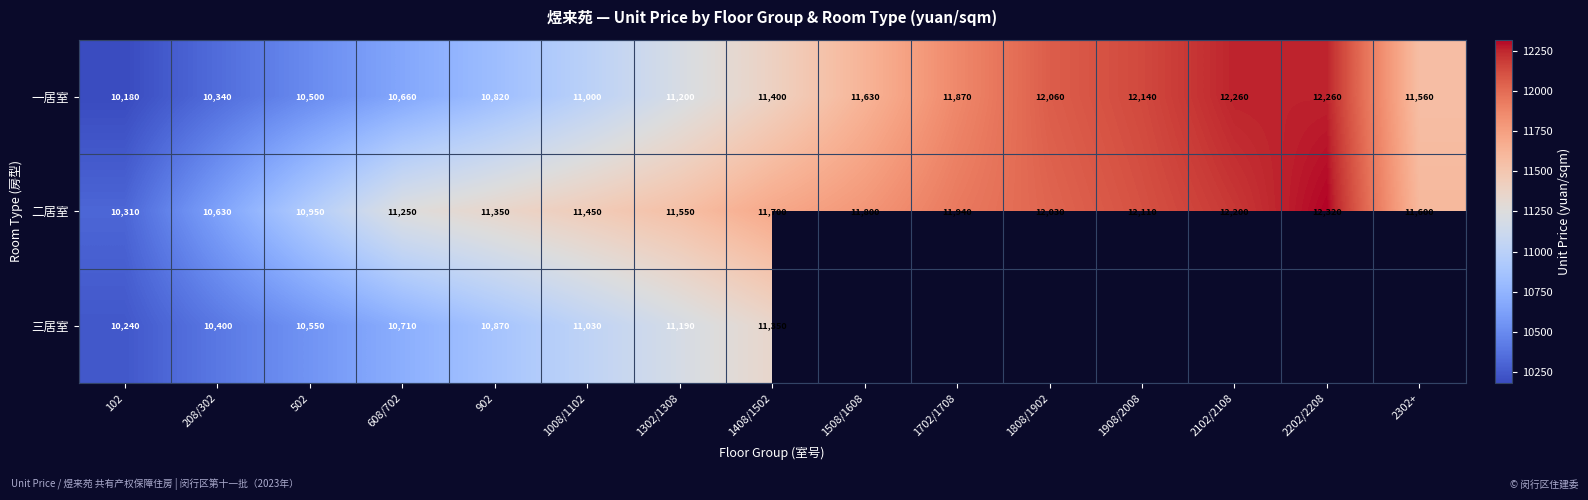

Is the value of 二居室 at 2202/2208 greater than the value of 三居室 at 208/302?

Yes